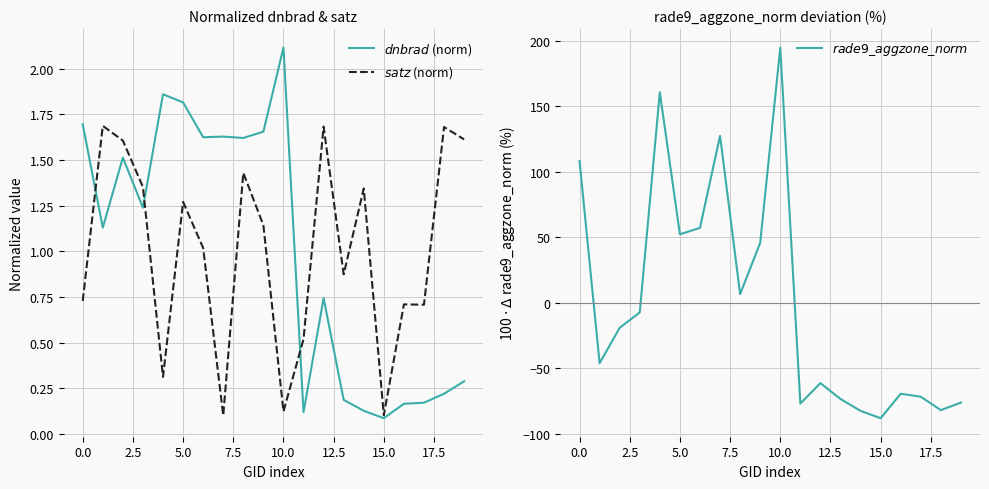

In $rade9\_aggzone\_norm$, how many points are lower than both neighbors (excluding endpoints)?

6